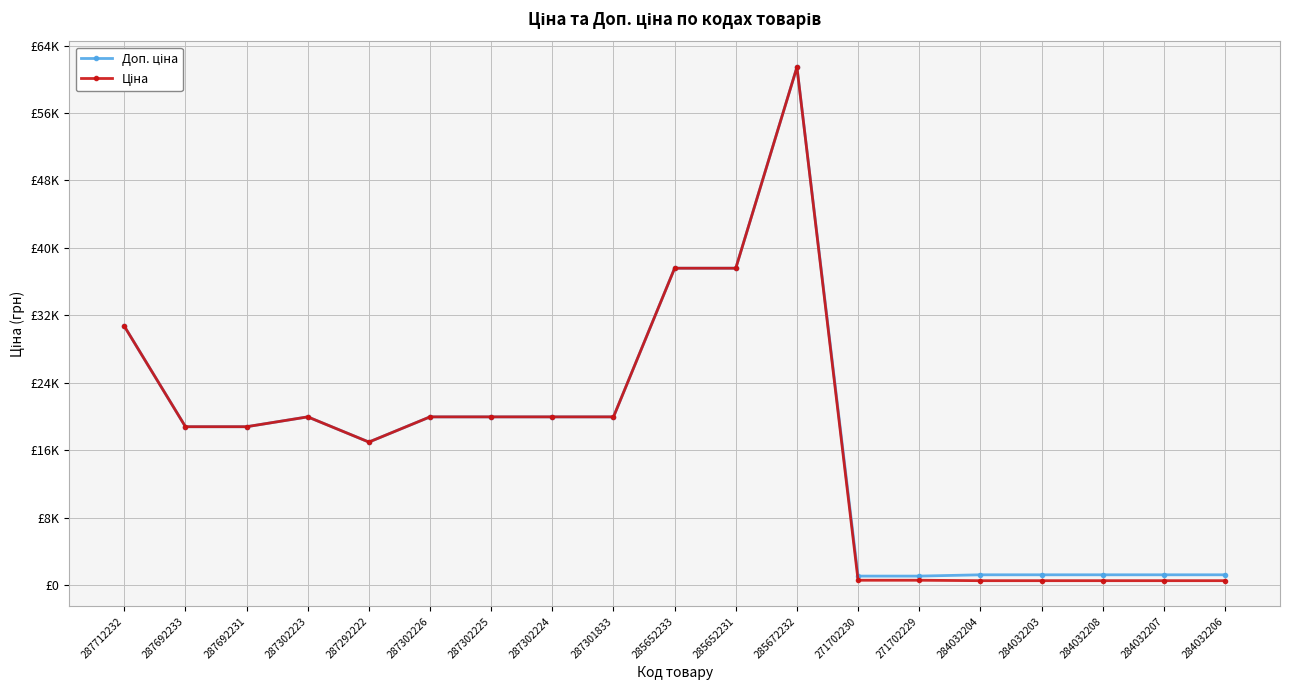

At which category is the sum across all series the highest?

285672232